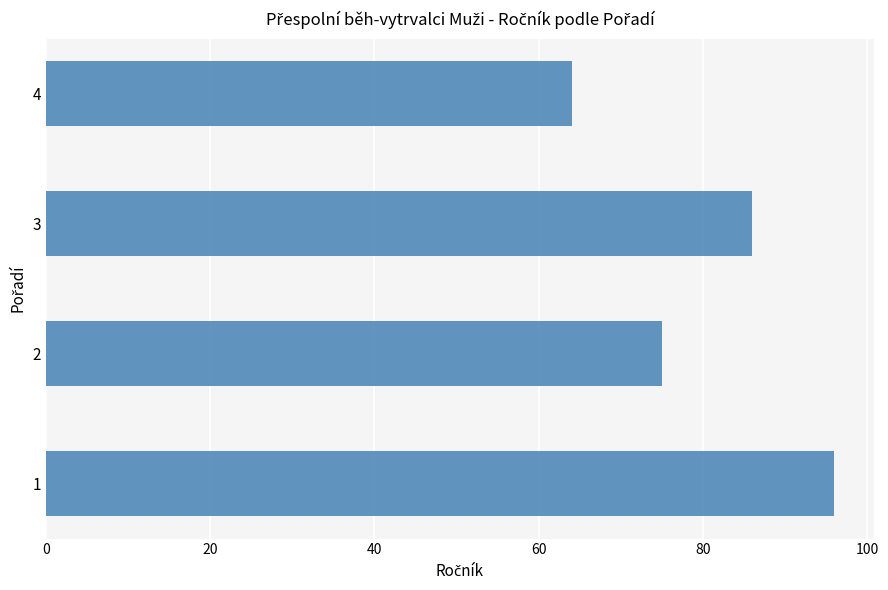

List the labels in order of value, smallest first.

4, 2, 3, 1